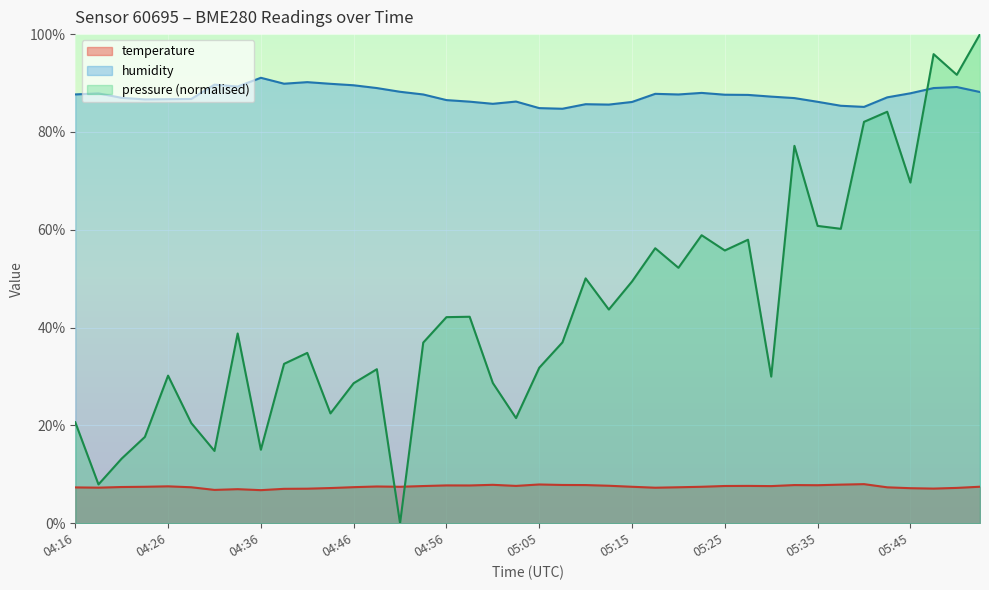

What is the label of the 6th point from the left?

04:29